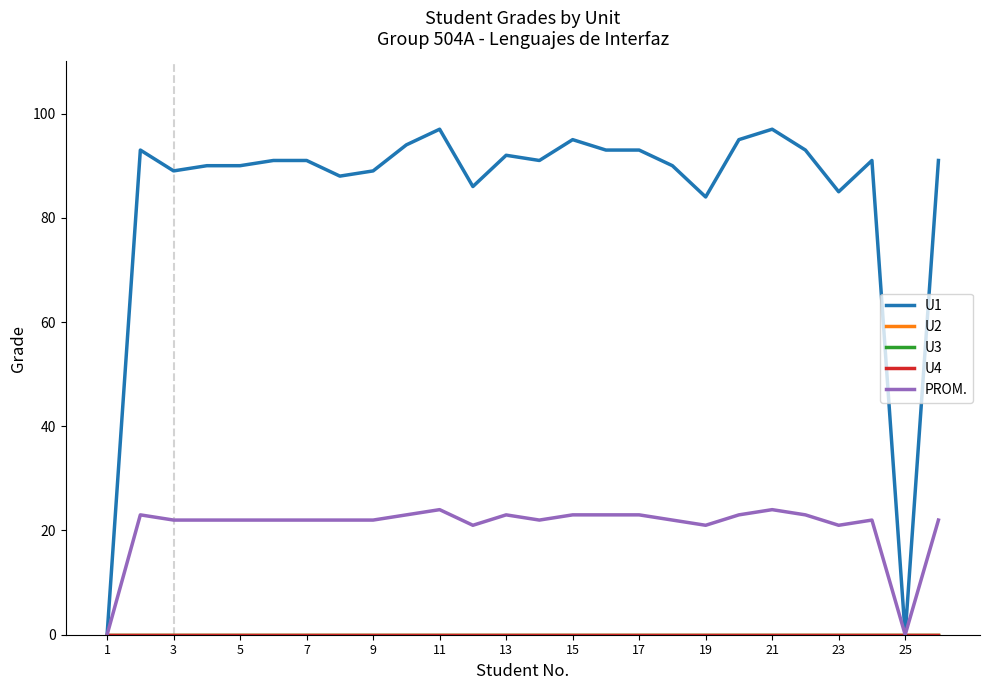

Which label corresponds to the smallest value in the chart?

1